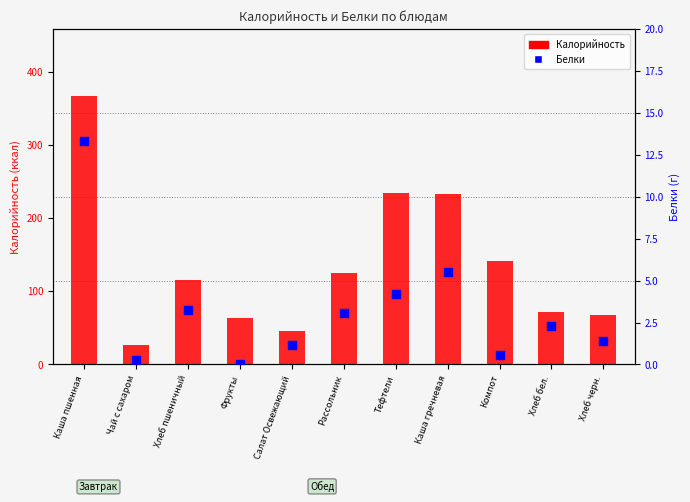

Is the value of Белки at Рассольник greater than the value of Калорийность at Хлеб пшеничный?

No